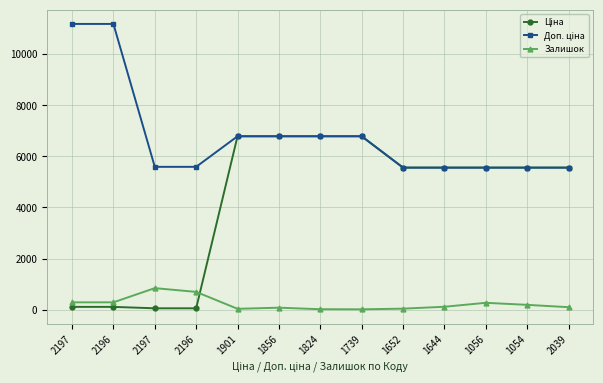

Where is Доп. ціна nearest to the value 8371?

1901